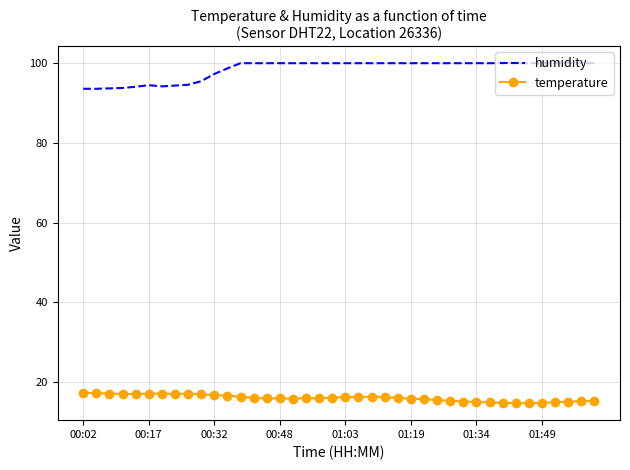

List the series in order of their overall mean, lowest first.

temperature, humidity